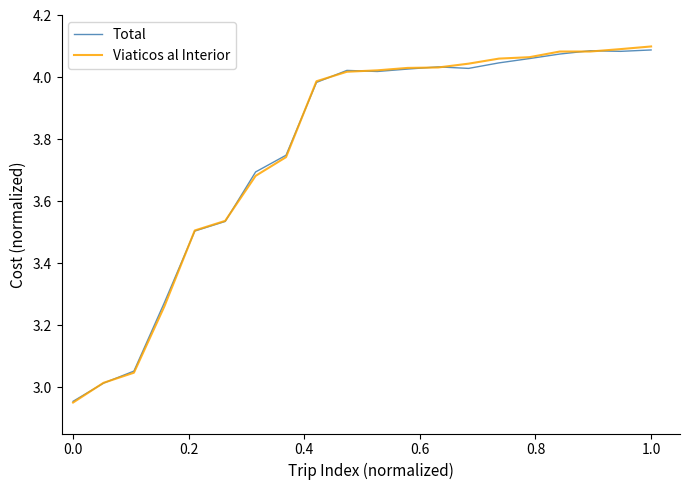

Which series has the largest range (max minus min)?

Viaticos al Interior